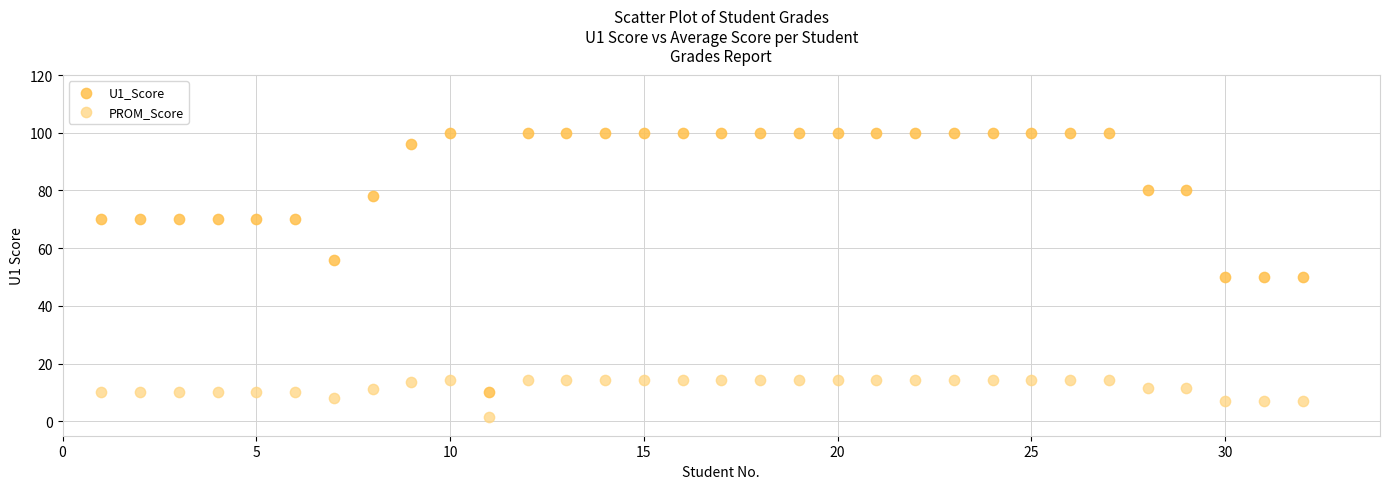

Which series contains the highest Y value?

U1_Score